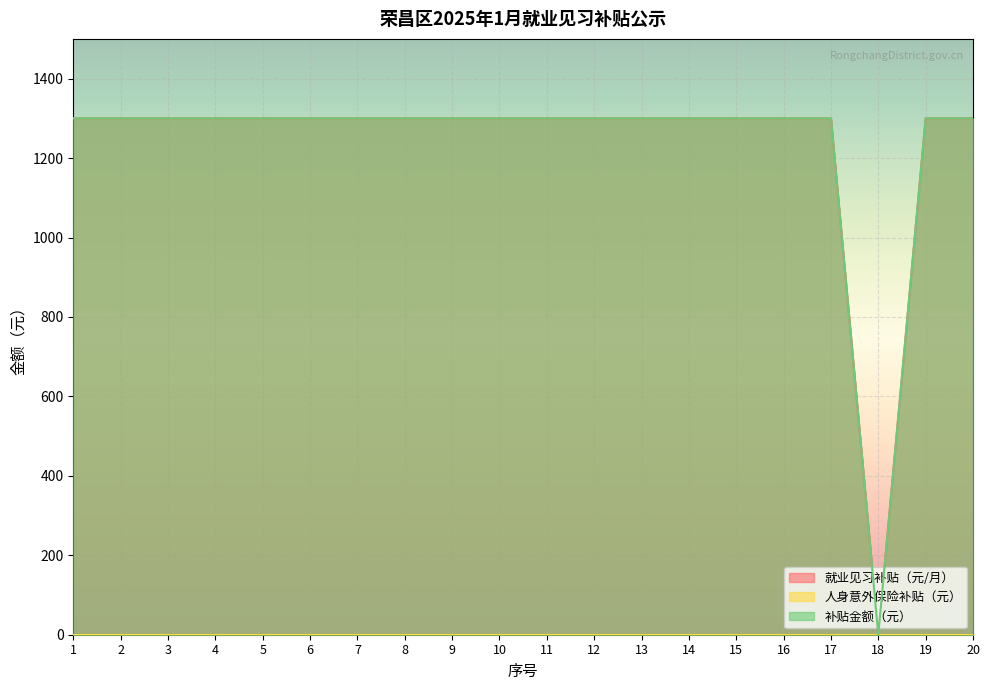

True or false: 补贴金额（元） and 就业见习补贴（元/月） cross at least once.

False